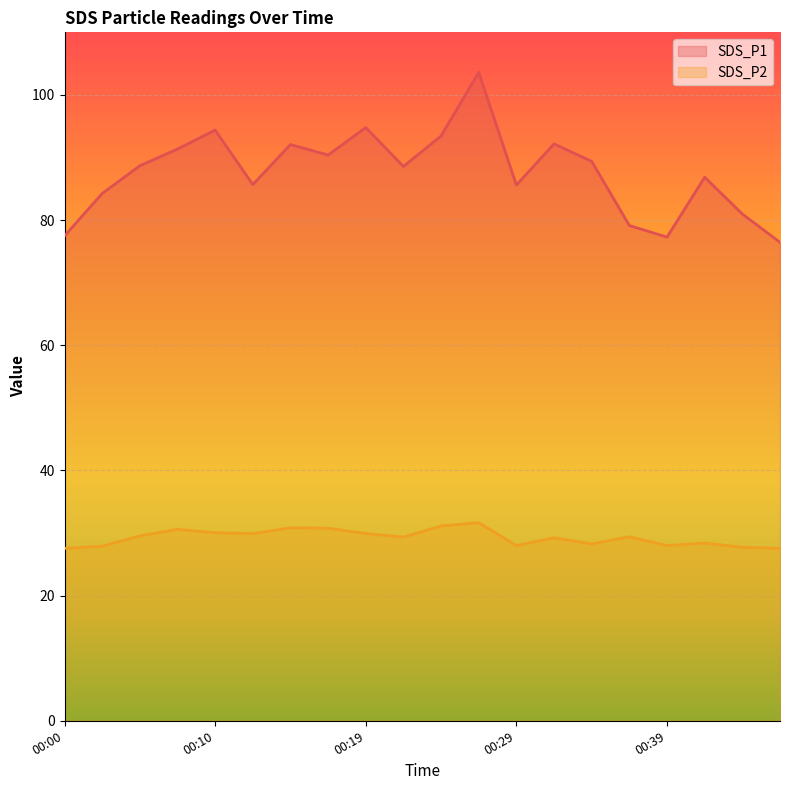

Rank the categories by SDS_P2 value from lowest to highest.

00:00, 00:46, 00:44, 00:02, 00:29, 00:39, 00:34, 00:41, 00:31, 00:22, 00:36, 00:05, 00:12, 00:19, 00:10, 00:07, 00:17, 00:14, 00:24, 00:27